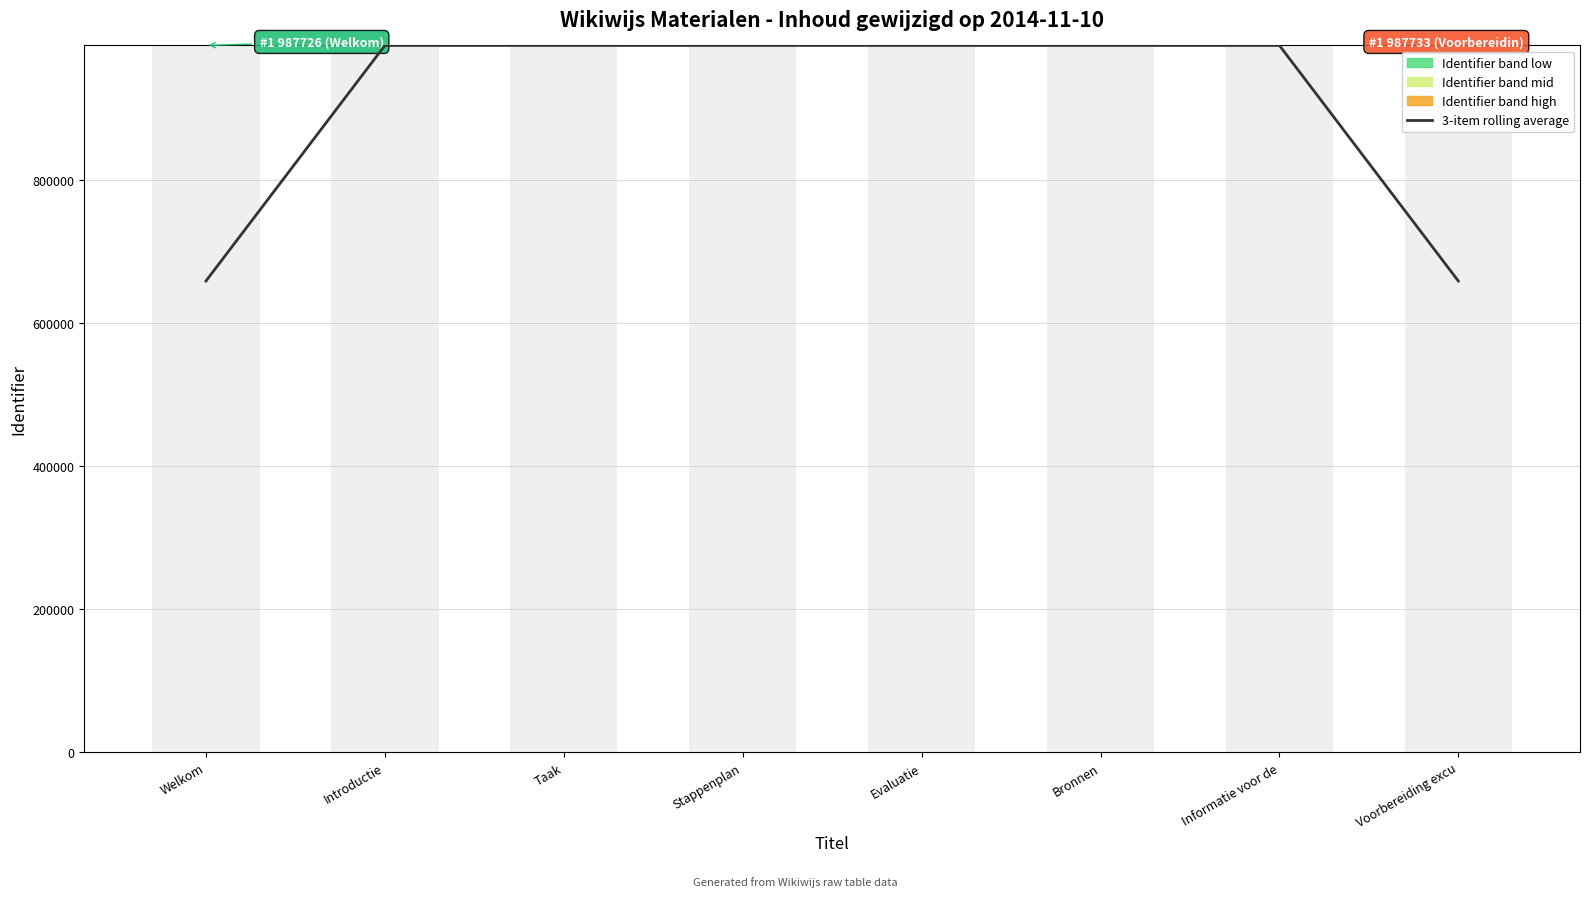

Reading left to right, what are all the values shown in this chart?

3-item rolling average: 658484.3	987727.0	987728.0	987729.0	987730.0	987731.0	987732.0	658488.3
Identifier band low: 0.0	1.0	1.0	1.0	1.0	1.0	1.0	1.0
Identifier band mid: 0.0	0.0	1.0	2.0	3.0	4.0	5.0	6.0
Identifier band high: 0.0	0.0	0.0	0.0	0.0	1.0	2.0	3.0